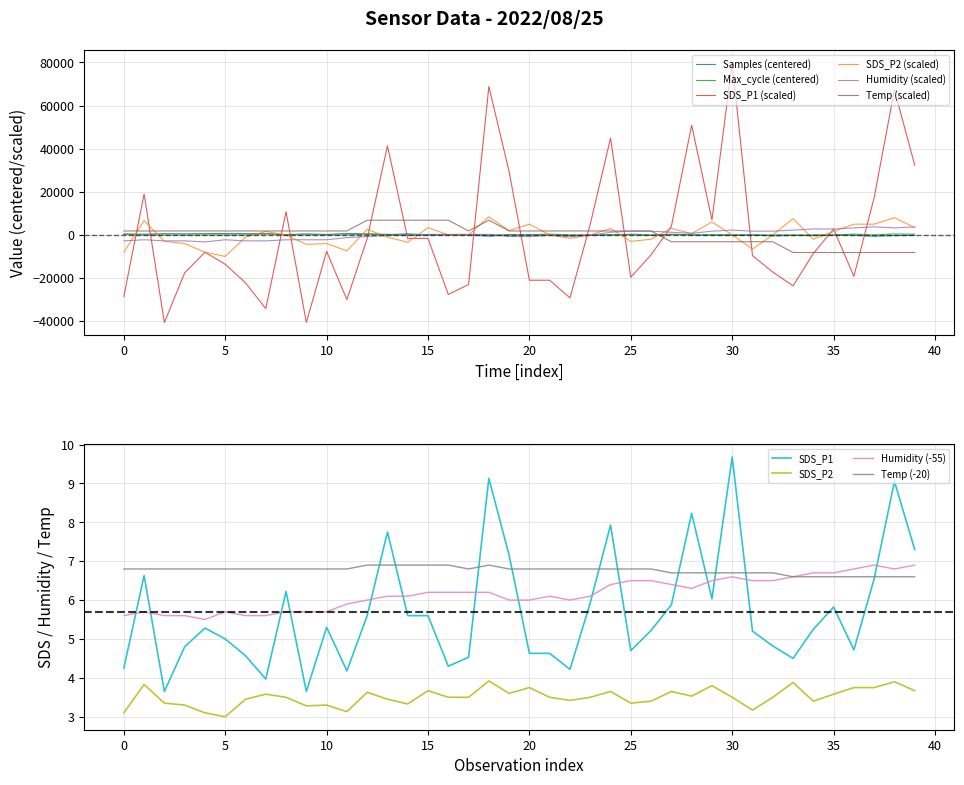

Reading left to right, what are all the values shown in this chart?

Samples: 362.5	250.5	490.5	404.5	515.5	564.5	508.5	516.5	56.5	395.5	136.5	576.5	399.5	23.5	436.5	-95.5	51.5	-22.5	-693.5	16.5	-96.5	-234.5	-326.5	-323.5	-47.5	-58.5	-304.5	240.5	-54.5	-94.5	-338.5	-138.5	-530.5	-358.5	-372.5	-184.5	-272.5	-692.5	-404.5	-300.5
SDS_P1: -28725.0	18875.0	-40725.0	-17725.0	-8125.0	-13725.0	-22325.0	-34325.0	10675.0	-40725.0	-7725.0	-30125.0	-1725.0	41275.0	-1725.0	-1725.0	-27725.0	-23125.0	68875.0	29275.0	-21125.0	-21125.0	-29325.0	4875.0	44875.0	-19725.0	-9325.0	3875.0	50875.0	6875.0	79875.0	-9725.0	-17325.0	-23725.0	-8725.0	2675.0	-19325.0	17275.0	67275.0	32275.0
SDS_P2: -8085.0	6515.0	-3085.0	-4085.0	-8085.0	-10085.0	-1085.0	1515.0	-85.0	-4485.0	-4085.0	-7485.0	2515.0	-1085.0	-3485.0	3315.0	-85.0	-85.0	8315.0	1915.0	4915.0	-85.0	-1685.0	-85.0	2915.0	-3085.0	-2085.0	2915.0	515.0	5915.0	-85.0	-6685.0	-85.0	7515.0	-2085.0	1515.0	4915.0	4915.0	7915.0	3315.0
Max_cycle: 185.5	-103.5	-111.5	-102.5	-103.5	-107.5	-95.5	330.5	-110.5	-32.5	-107.5	-36.5	267.5	220.5	-96.5	-79.5	-103.5	-111.5	-88.5	-99.5	-19.5	308.5	-103.5	-20.5	-75.5	264.5	-101.5	30.5	-88.5	-104.5	28.5	-79.5	-99.5	-79.5	-68.5	-80.5	291.5	-107.5	364.5	227.5
Humidity: -2837.5	-2337.5	-2837.5	-2837.5	-3337.5	-2337.5	-2837.5	-2837.5	-2337.5	-2337.5	-2337.5	-1337.5	-837.5	-337.5	-337.5	162.5	162.5	162.5	162.5	-837.5	-837.5	-337.5	-837.5	-337.5	1162.5	1662.5	1662.5	1162.5	662.5	1662.5	2162.5	1662.5	1662.5	2162.5	2662.5	2662.5	3162.5	3662.5	3162.5	3662.5
Temp: 1750.0	1750.0	1750.0	1750.0	1750.0	1750.0	1750.0	1750.0	1750.0	1750.0	1750.0	1750.0	6750.0	6750.0	6750.0	6750.0	6750.0	1750.0	6750.0	1750.0	1750.0	1750.0	1750.0	1750.0	1750.0	1750.0	1750.0	-3250.0	-3250.0	-3250.0	-3250.0	-3250.0	-3250.0	-8250.0	-8250.0	-8250.0	-8250.0	-8250.0	-8250.0	-8250.0